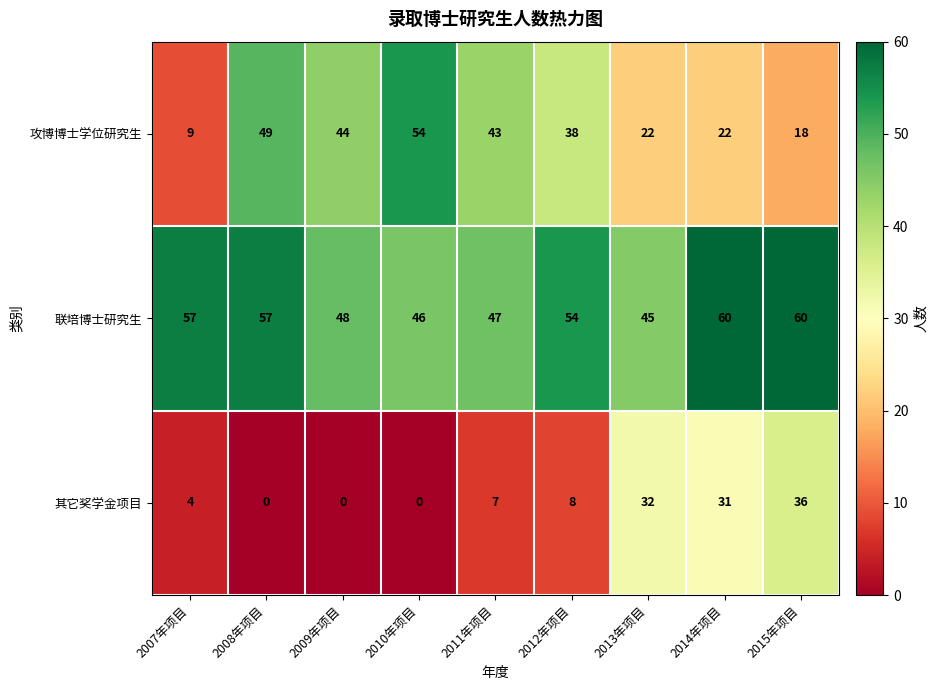

Count the number of categories in the chart.

9